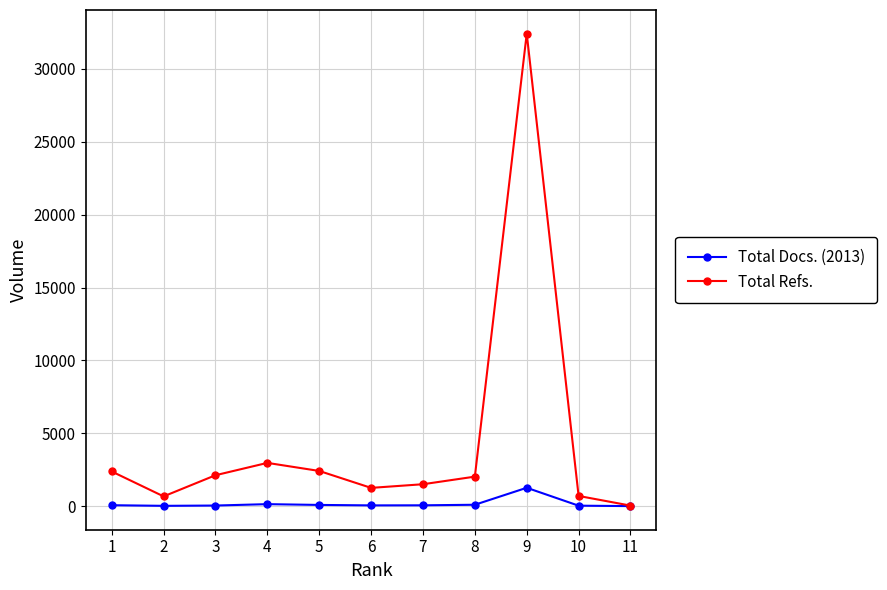

Rank the series by their average value, from lowest to highest.

Total Docs. (2013), Total Refs.